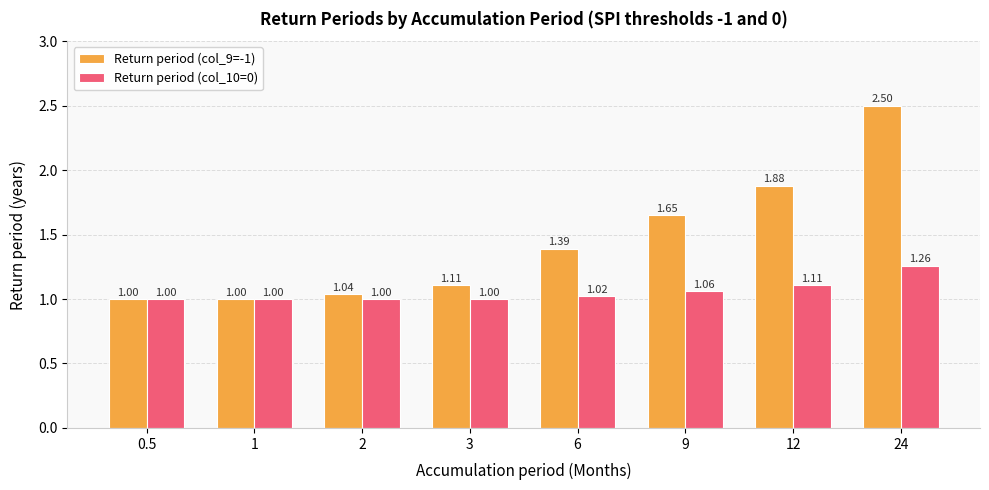

What is the sum of the Return period (col_10=0) values at 3 and 2?

2.0